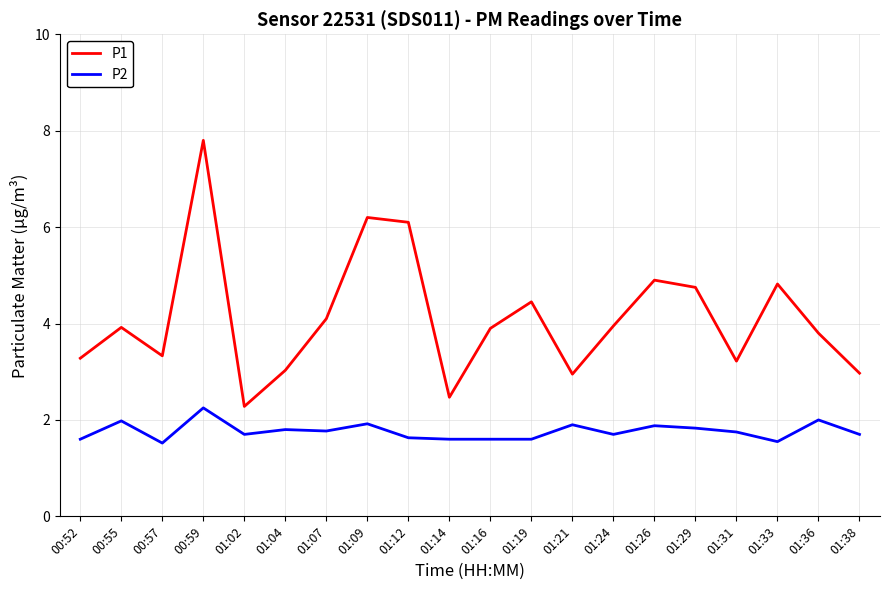

What is the difference between the maximum and minimum values in the P2 series?

0.7